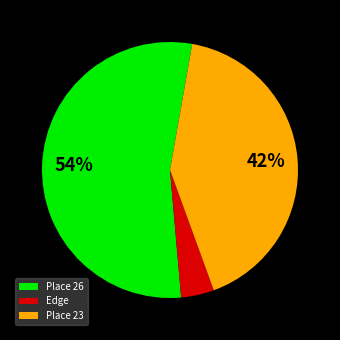

To the nearest percent, what is the average slice percentage?

33%